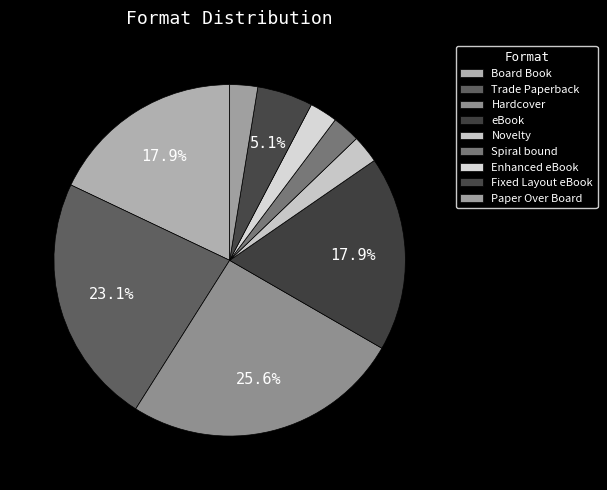

To the nearest percent, what is the difference between the largest and smallest slice percentages?

23%